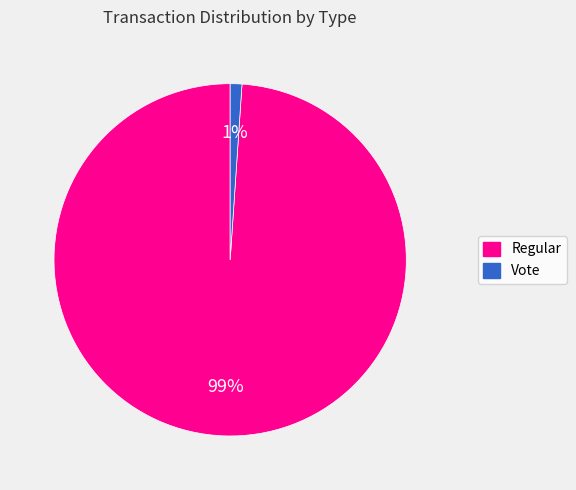

How many segments does this pie chart have?

2